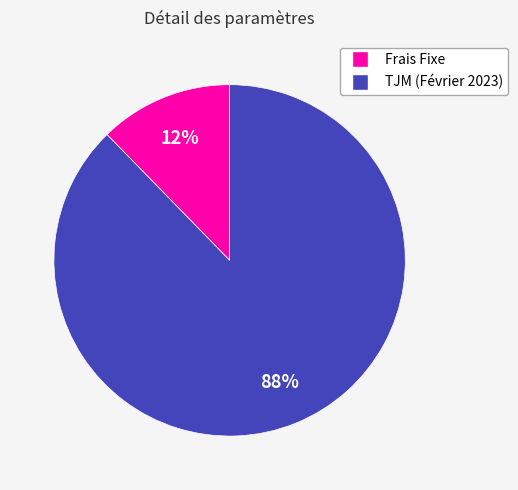

To the nearest percent, what portion does TJM (Février 2023) represent?

88%